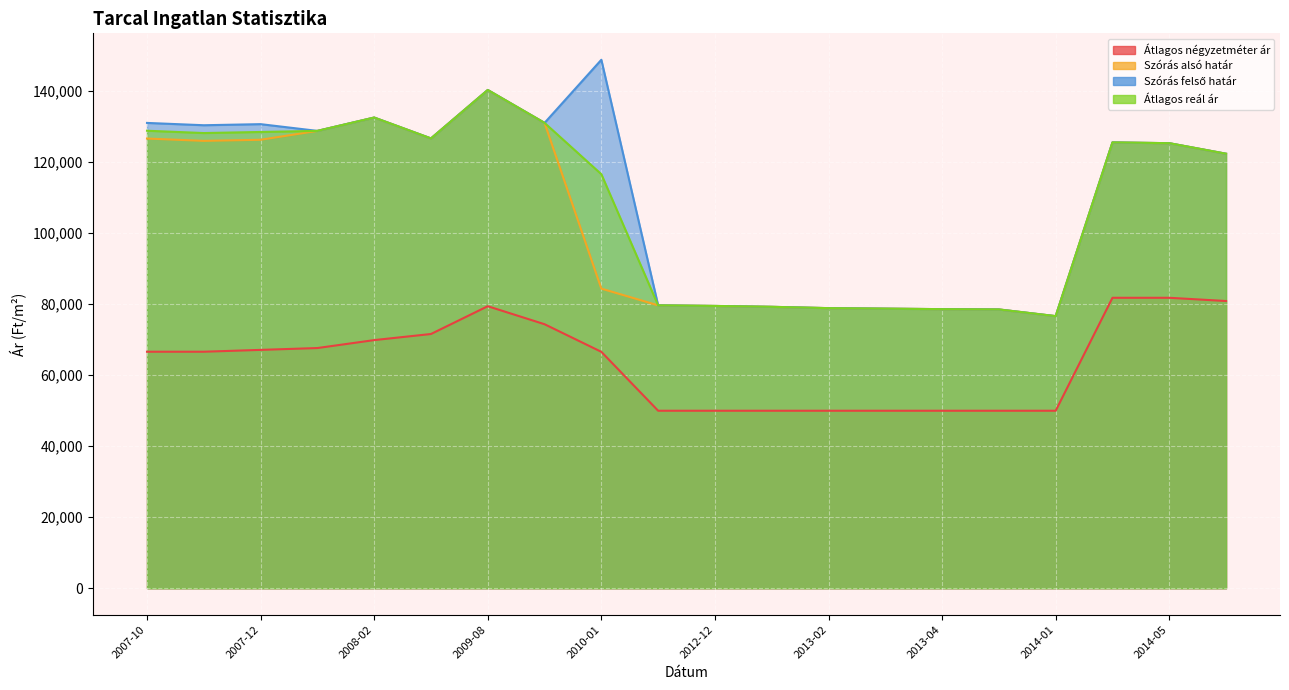

What is the total value across all series at 2009-07?

451746